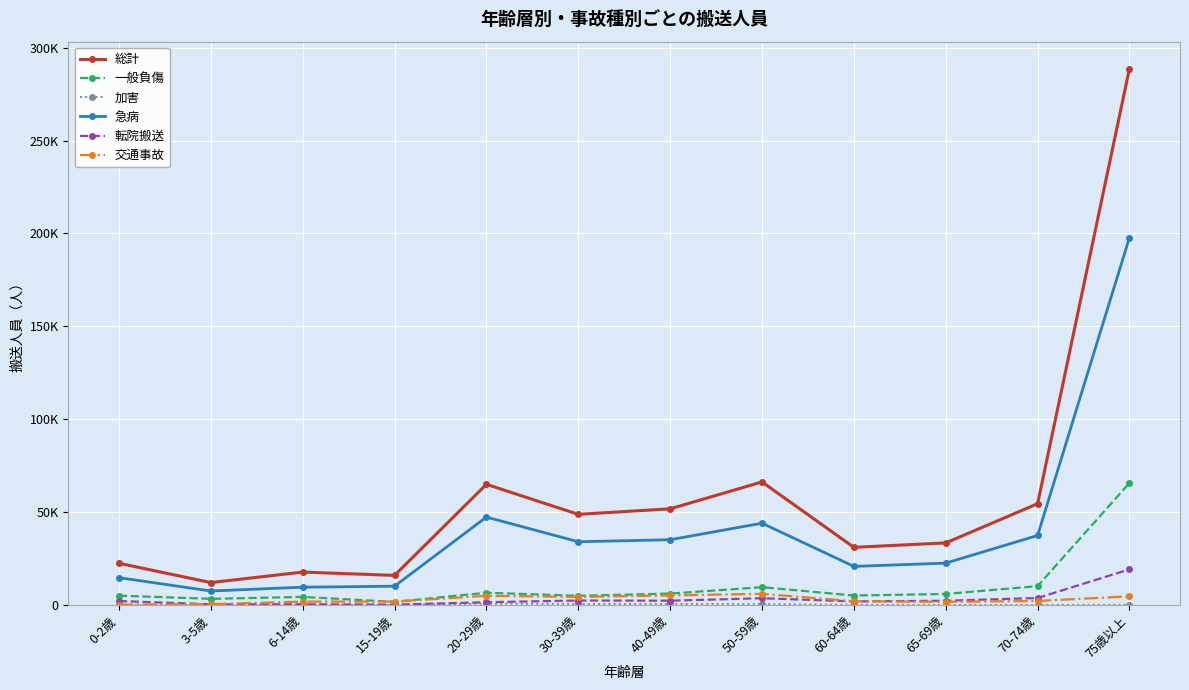

Which series has the largest total across all categories?

総計